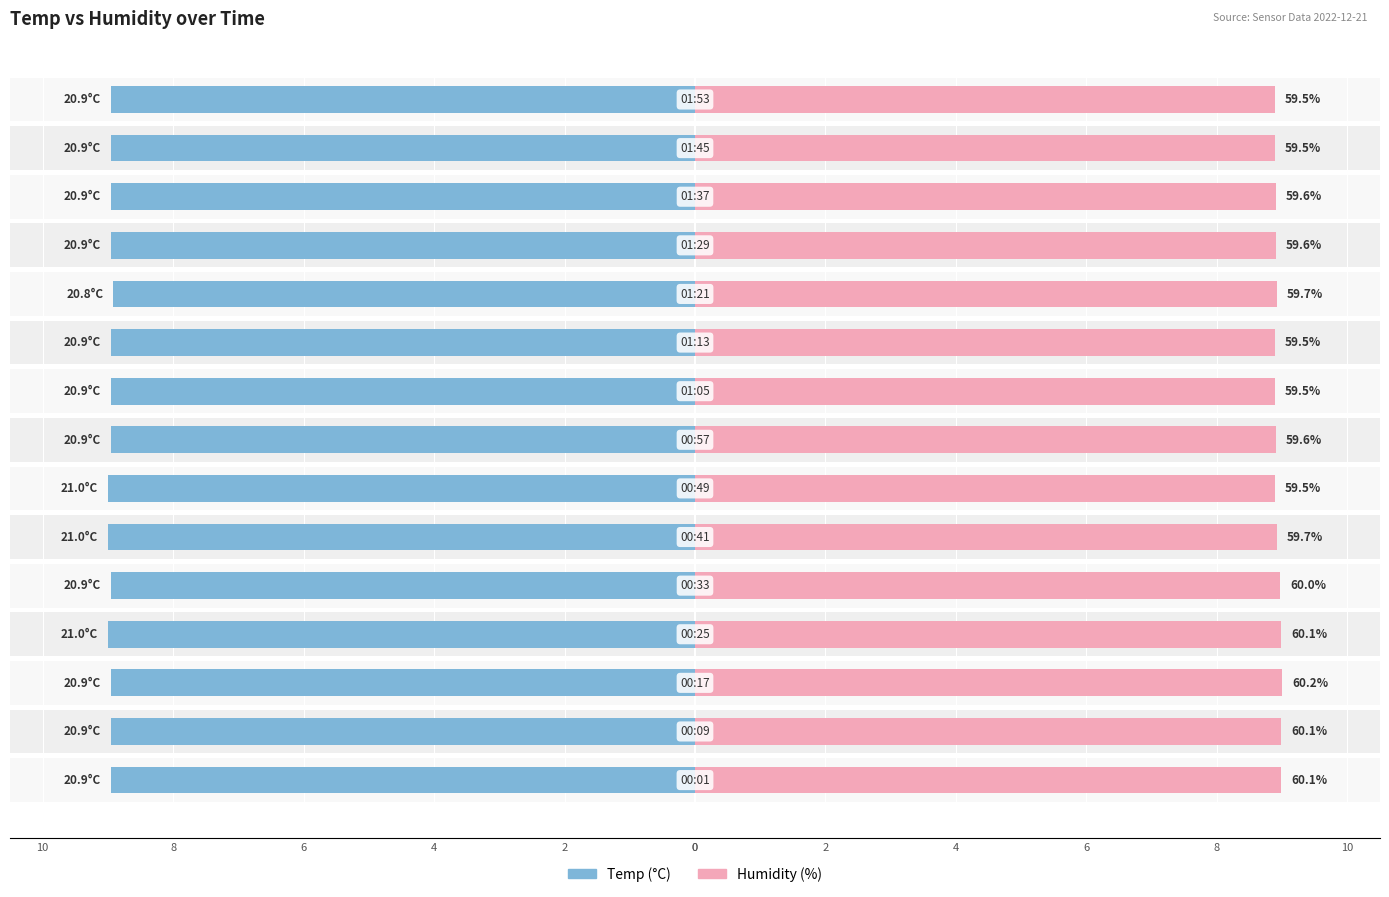

Which has a higher value, 14 or 10?

14